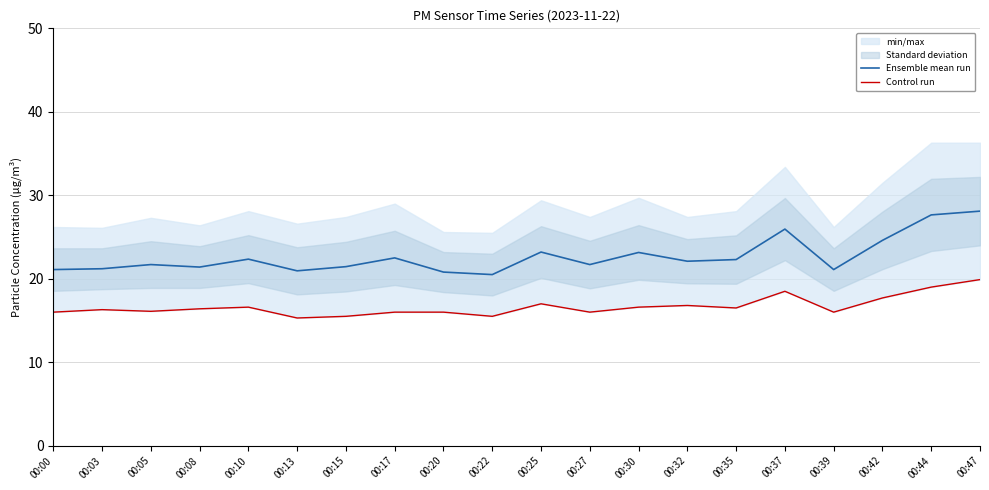

How many lines are shown in the chart?

2